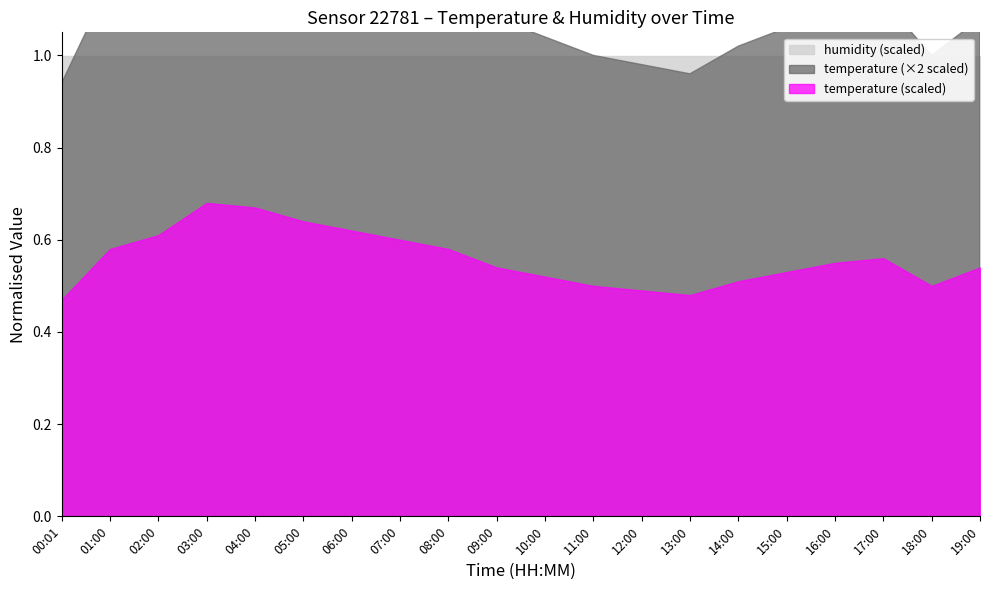

The temperature series shows 10.0 at 08:00. True or false?

False